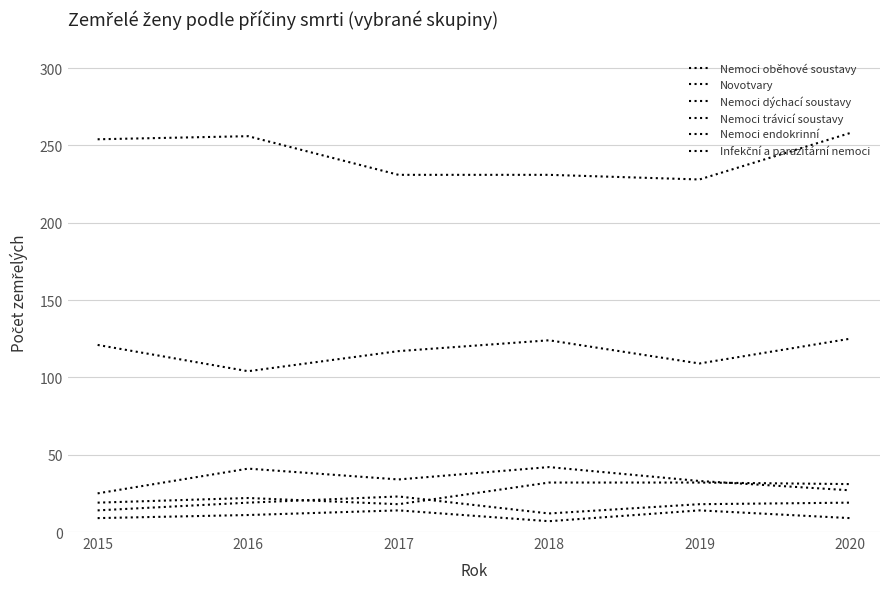

Reading left to right, transcribe all the data shown in this chart.

Nemoci oběhové soustavy: 2015=254	2016=256	2017=231	2018=231	2019=228	2020=258
Novotvary: 2015=121	2016=104	2017=117	2018=124	2019=109	2020=125
Nemoci dýchací soustavy: 2015=25	2016=41	2017=34	2018=42	2019=33	2020=27
Nemoci trávicí soustavy: 2015=14	2016=19	2017=23	2018=12	2019=18	2020=19
Nemoci endokrinní: 2015=19	2016=22	2017=18	2018=32	2019=32	2020=31
Infekční a parazitární nemoci: 2015=9	2016=11	2017=14	2018=7	2019=14	2020=9